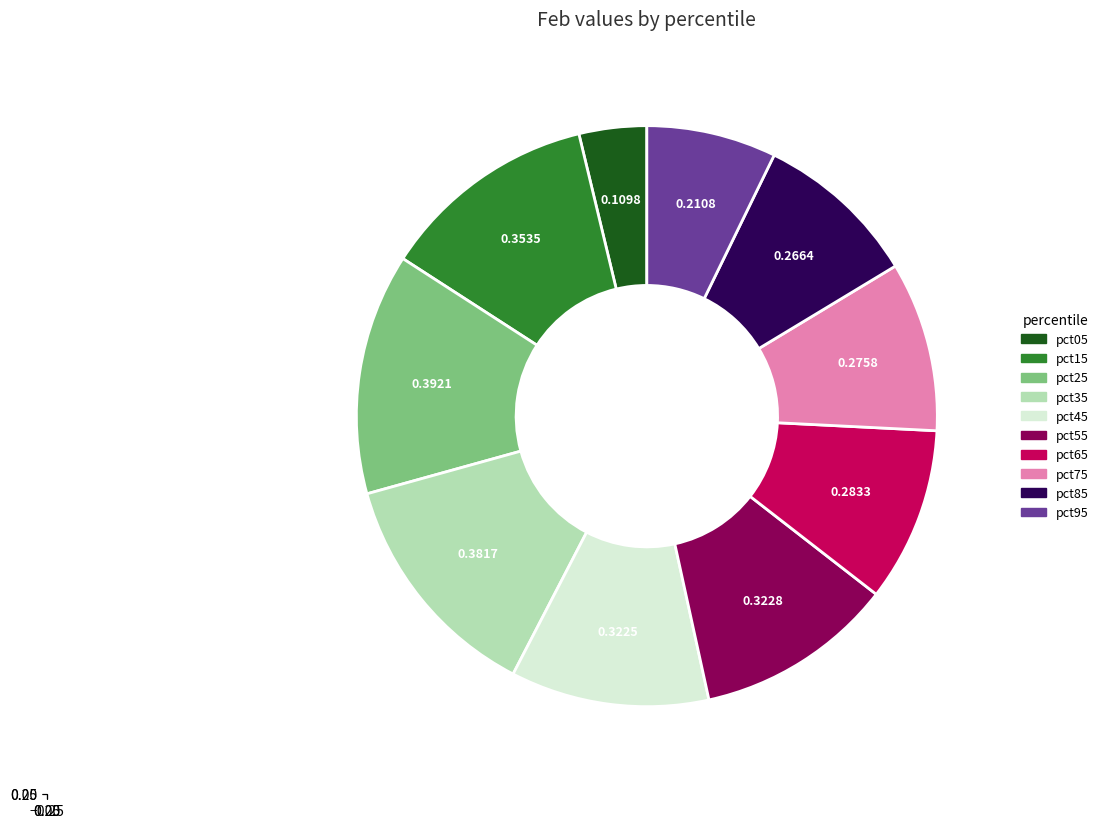

How many slices are in this pie chart?

10